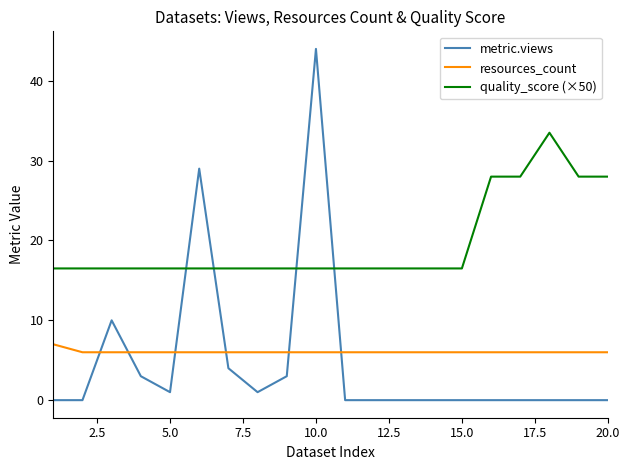

Which series ends up on top after the final intersection of resources_count and metric.views?

resources_count